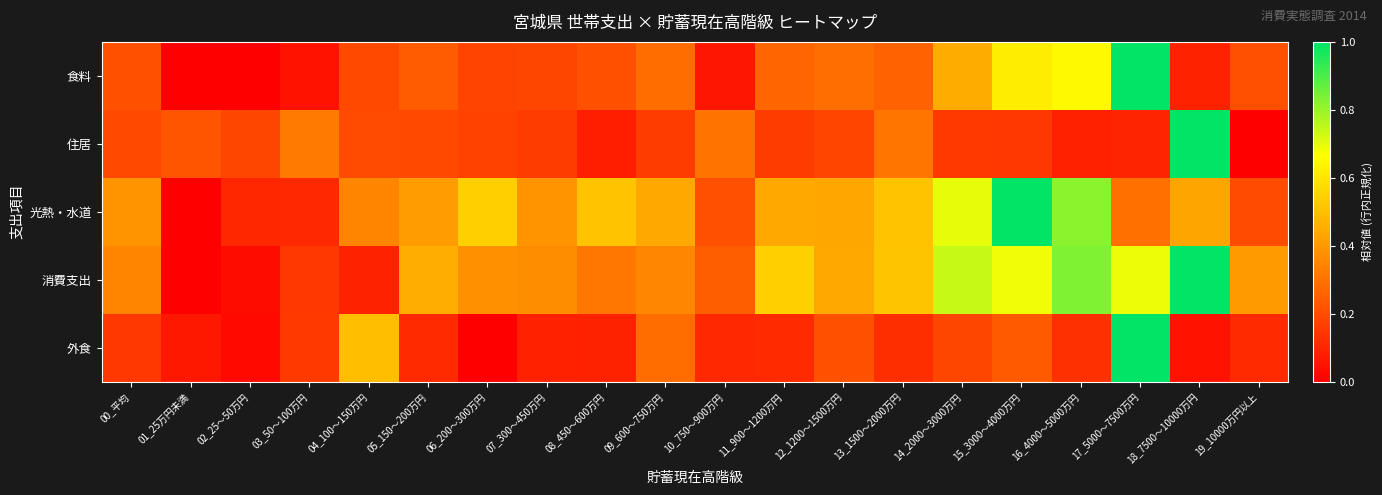

Rank the series by their maximum value, from highest to lowest.

食料, 住居, 光熱・水道, 消費支出, 外食